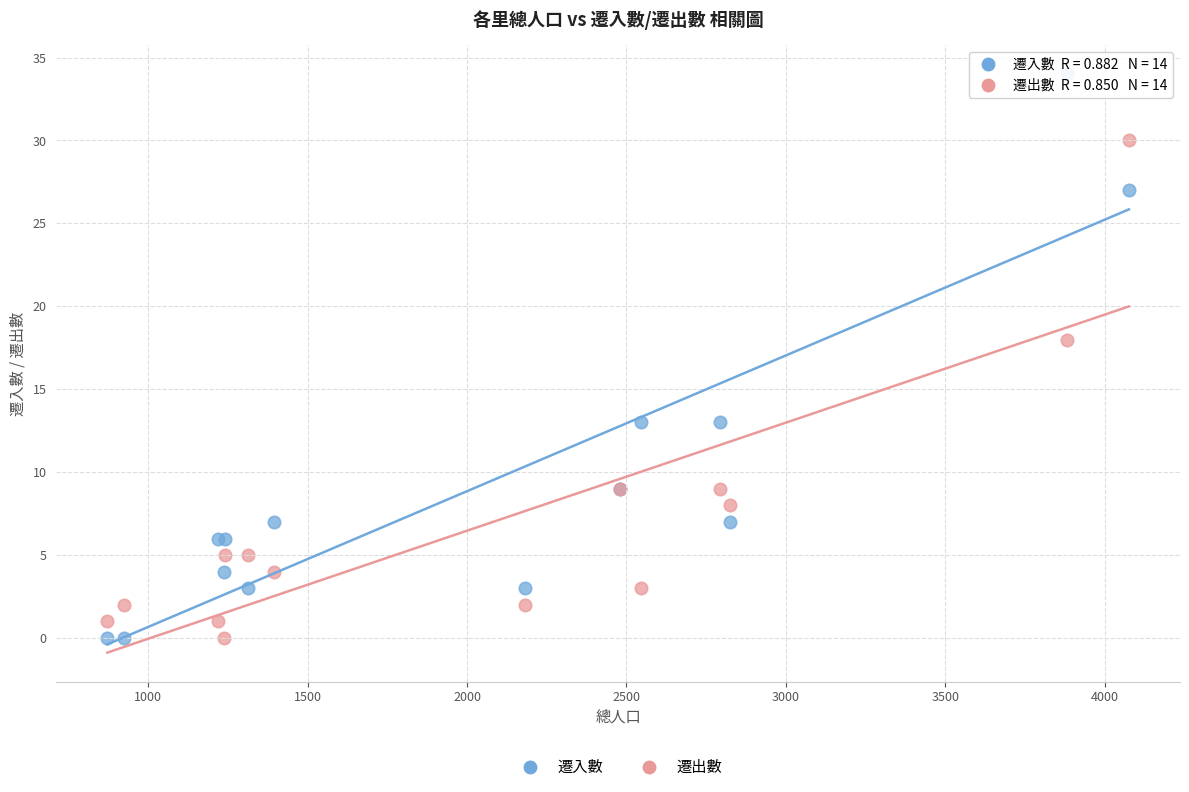

In the 遷入數 series, what Y value is closest to 17?

13